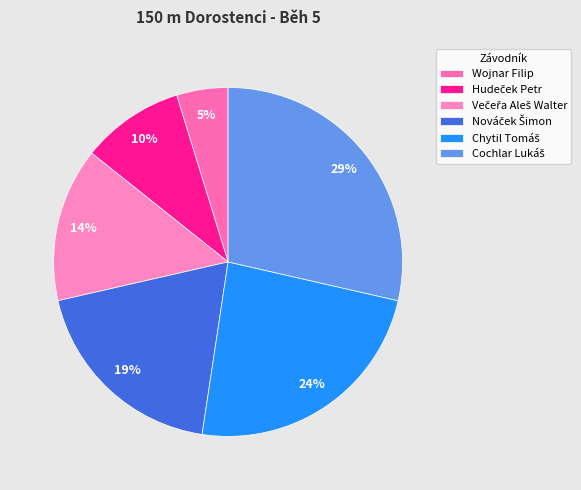

Does Hudeček Petr represent more than half of the total?

No